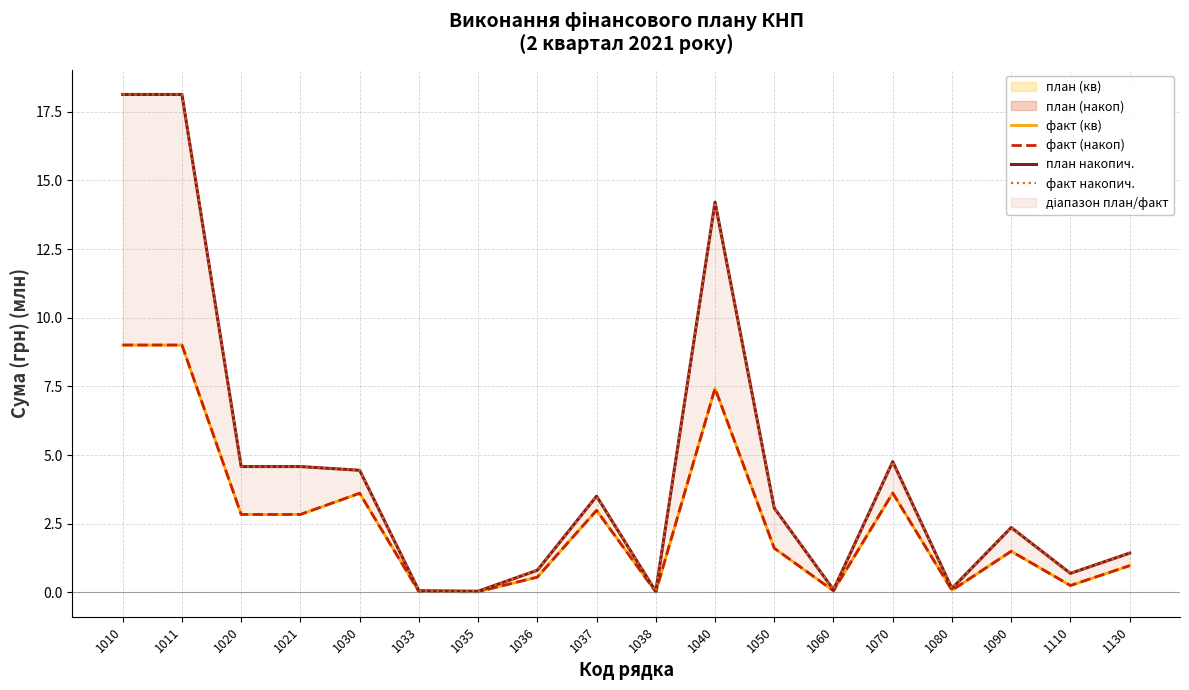

How many lines are shown in the chart?

4